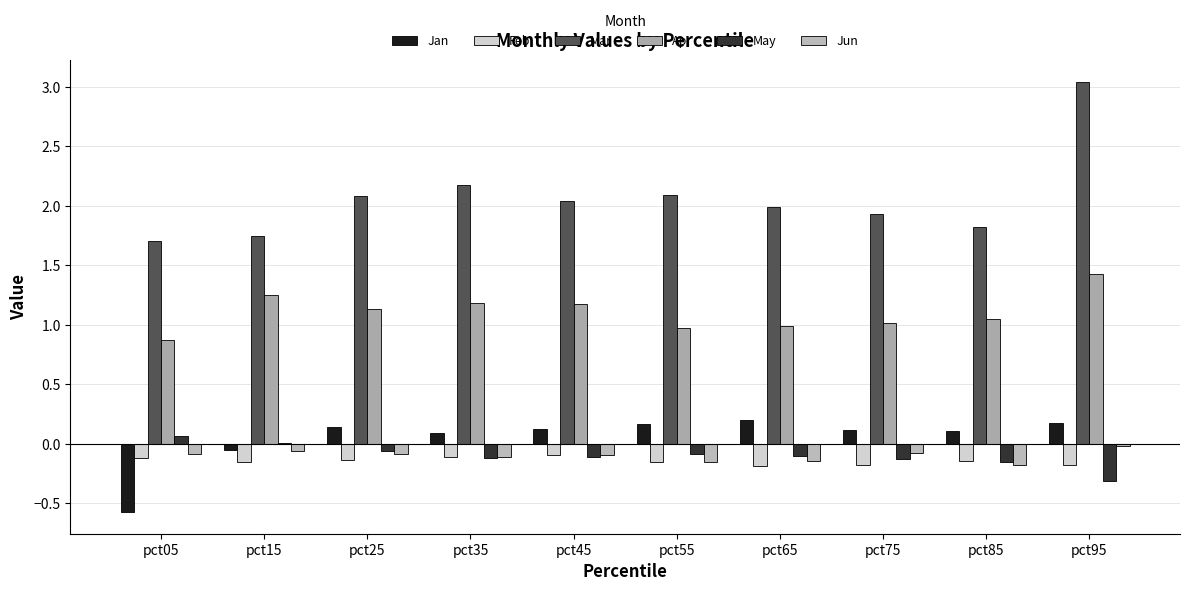

What is the maximum value for May?

0.1